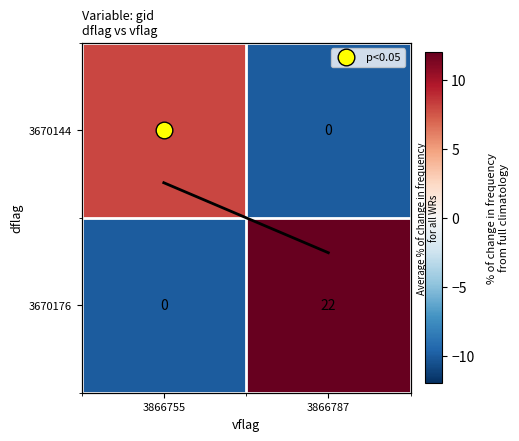

List the labels in order of 3670176 value, smallest first.

3866755, 3866787